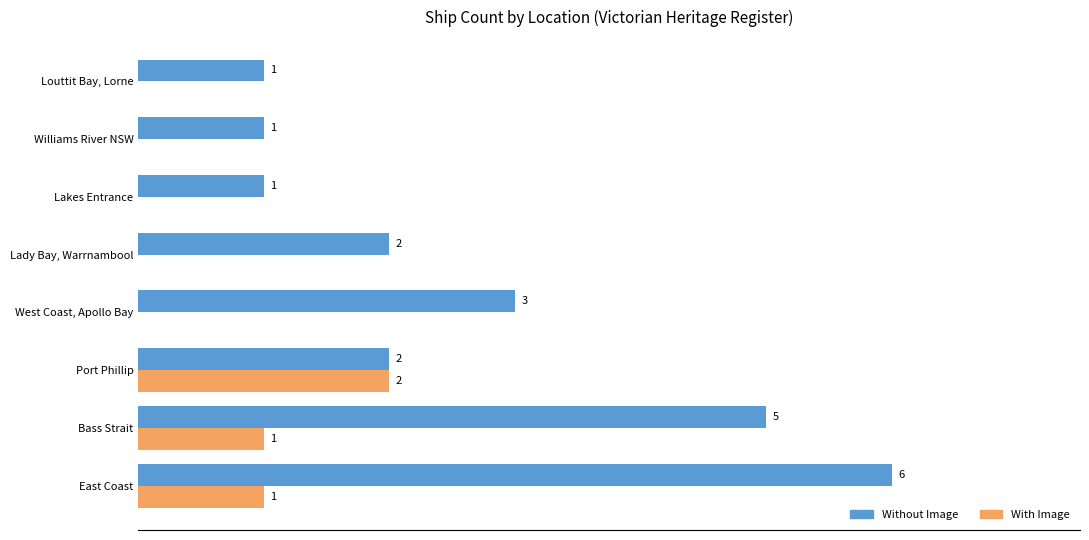

At which category is the sum across all series the highest?

East Coast